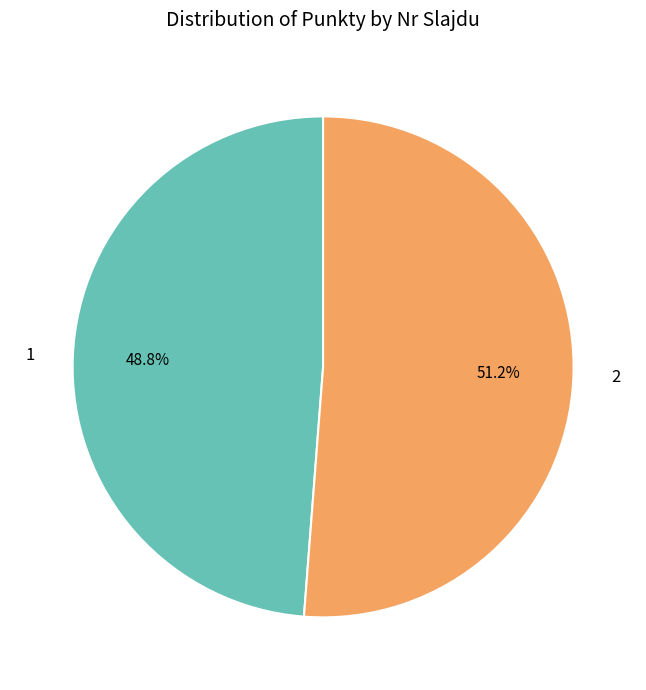

Is there a majority slice in this chart?

Yes